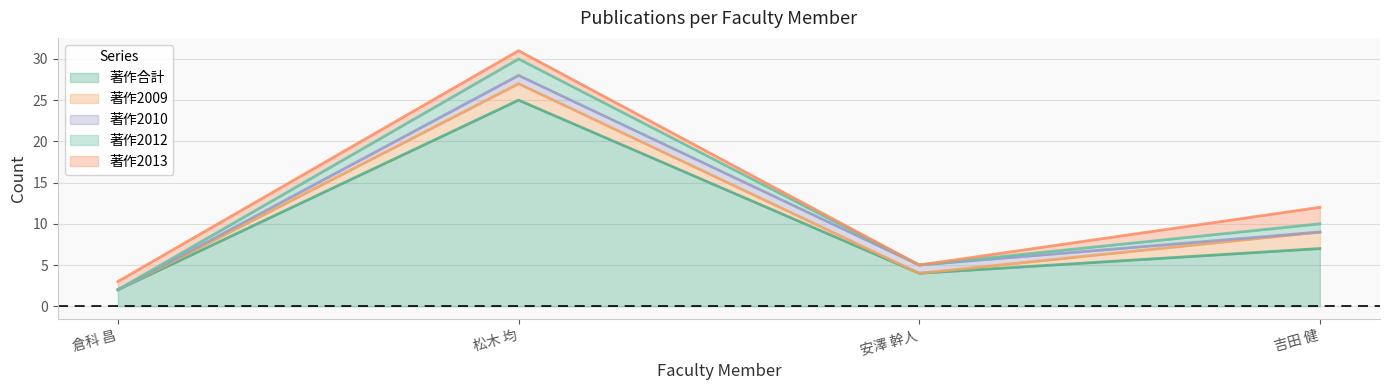

Where do 著作2012 and 著作2010 first cross each other?

松木 均 and 安澤 幹人